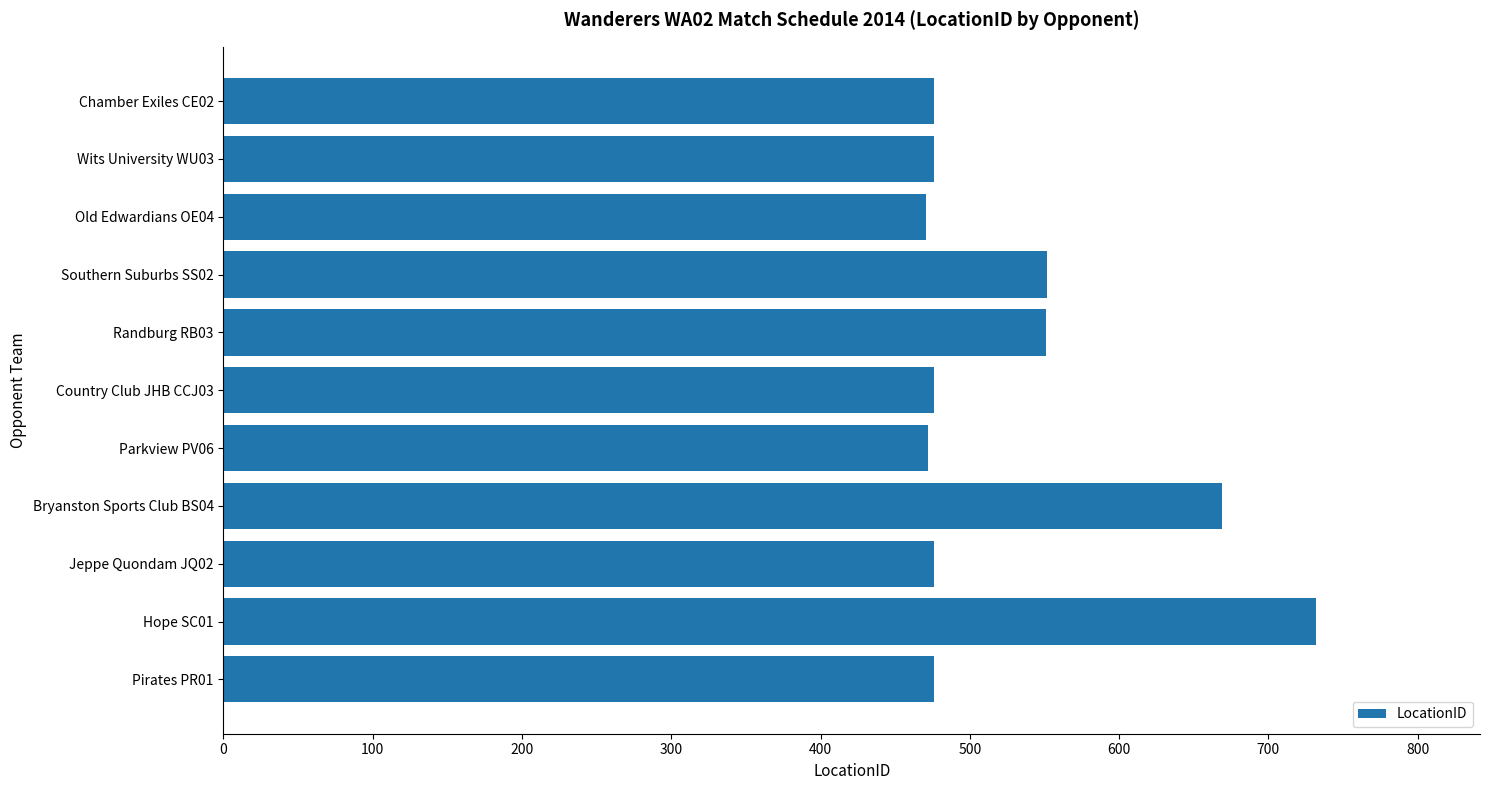

What is the difference between the maximum and minimum values?

261